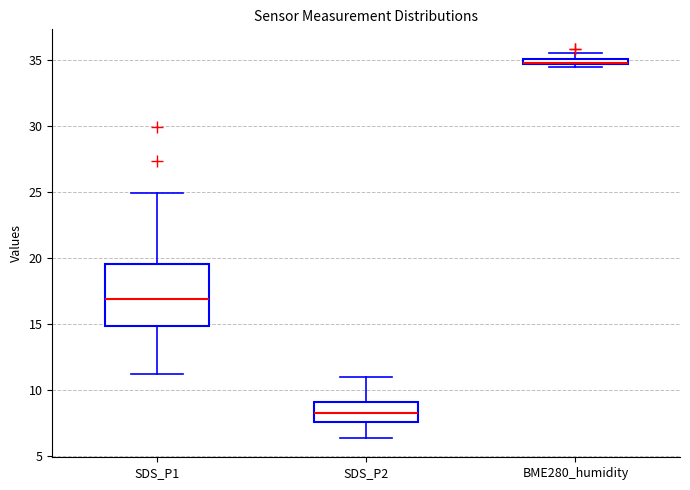

Which box is the tallest, from its lower edge to its upper edge?

SDS_P1